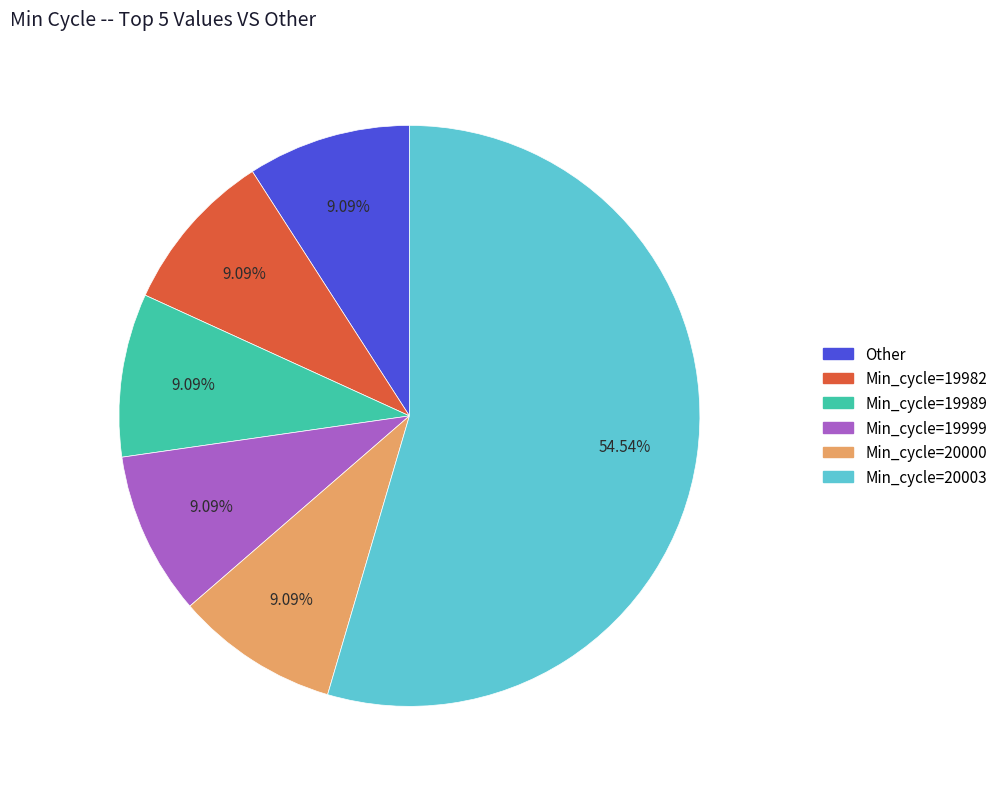

To the nearest percent, what is the average slice percentage?

17%